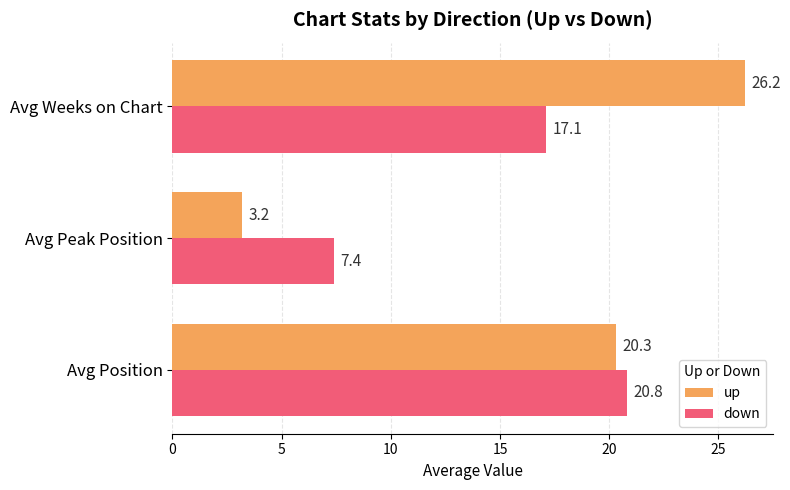

At which category is the sum across all series the highest?

Avg Weeks on Chart